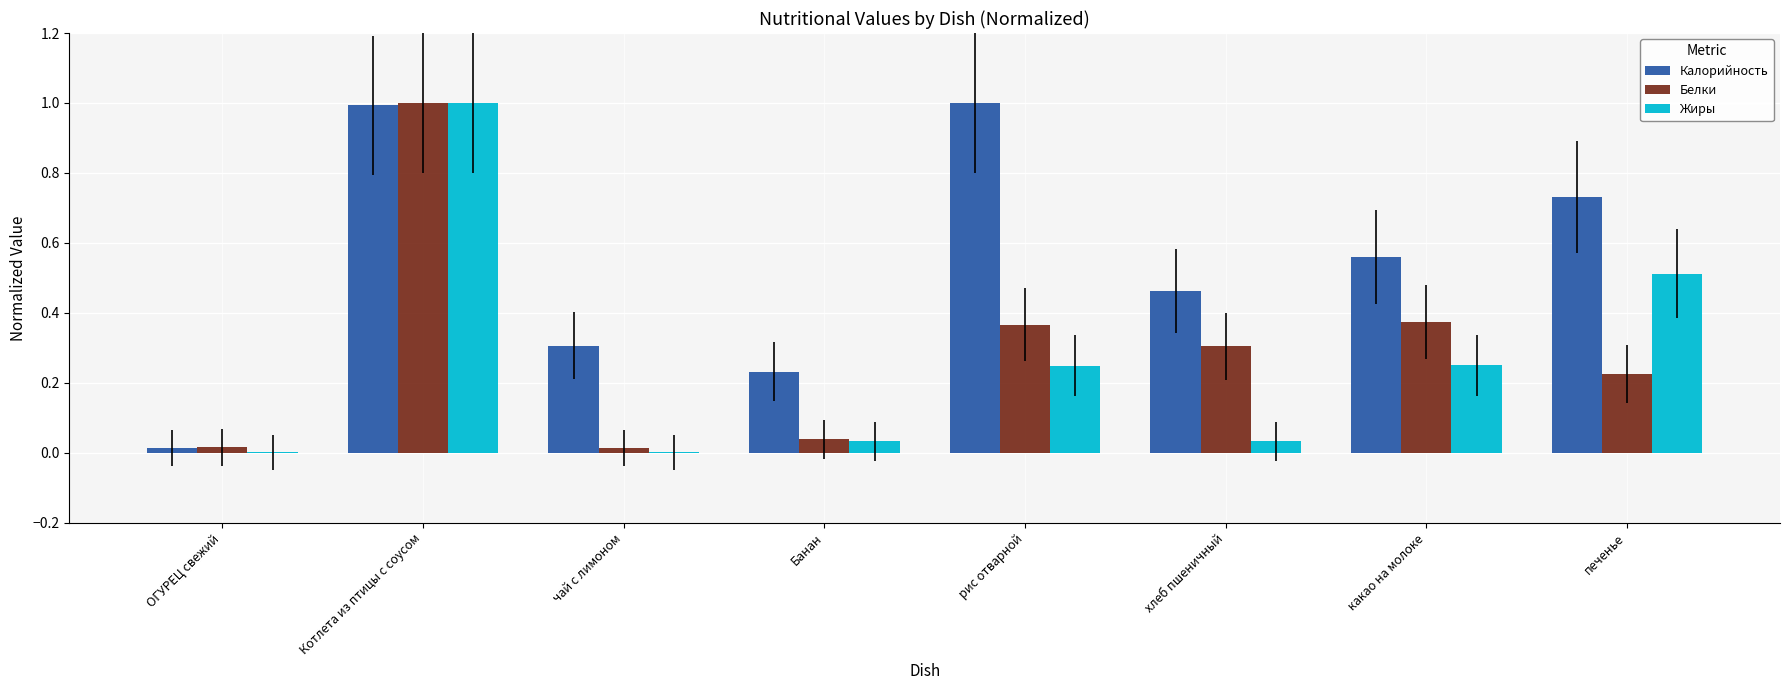

What is the maximum value shown in the chart?

1.0